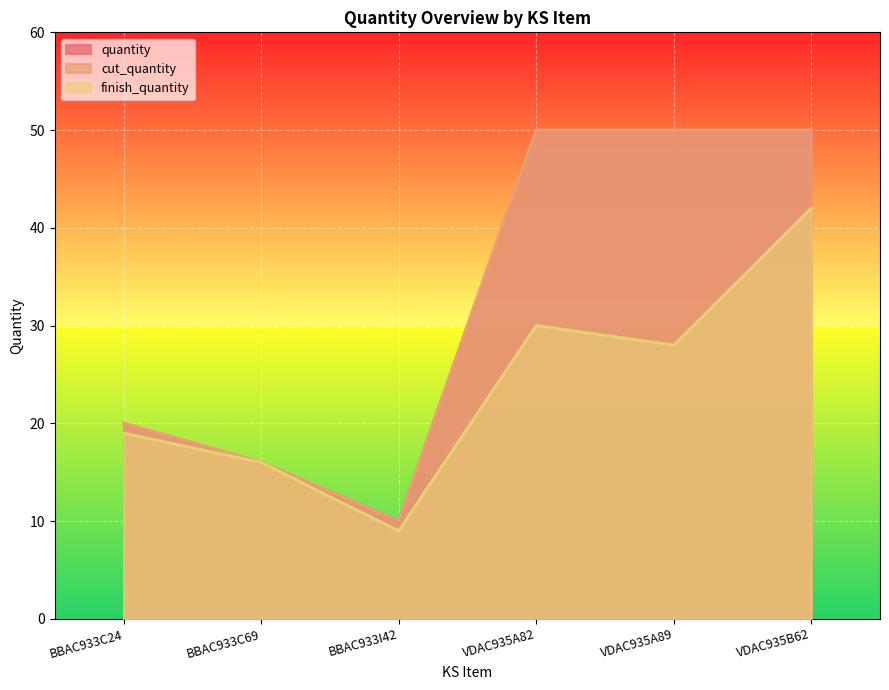

How many lines are shown in the chart?

3